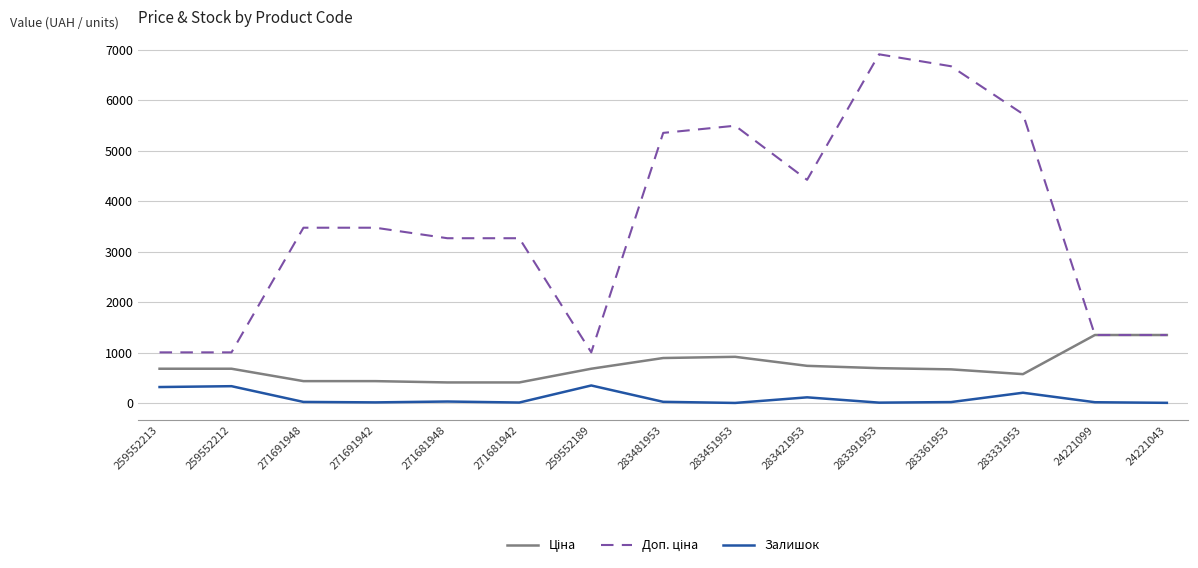

True or false: Доп. ціна and Залишок cross at least once.

False